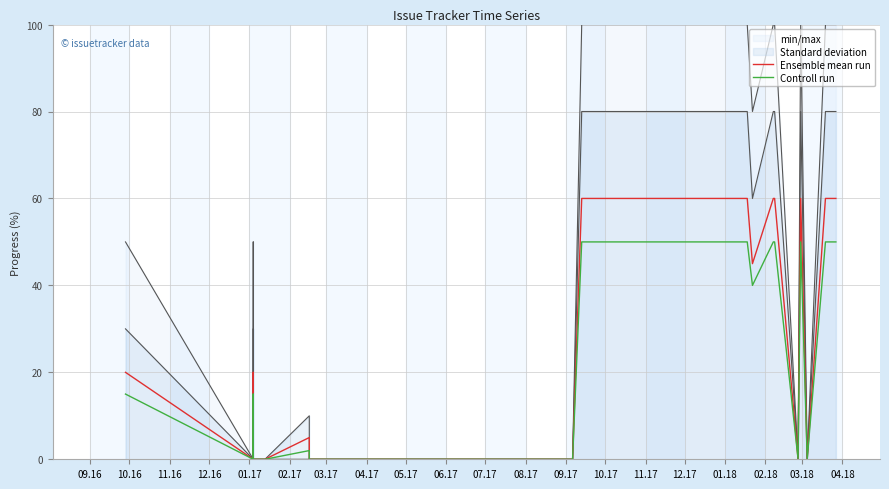

How many lines are shown in the chart?

2